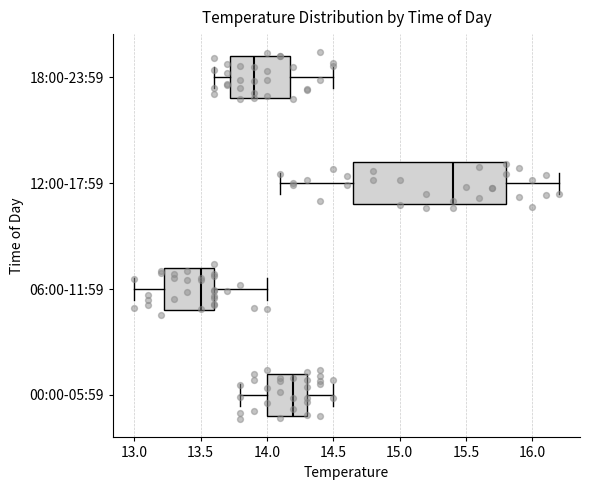

Where does the right whisker of the box for 18:00-23:59 end on the x-axis? The values are not printed on the chart, so give them approximately, as read against the axis.

14.50